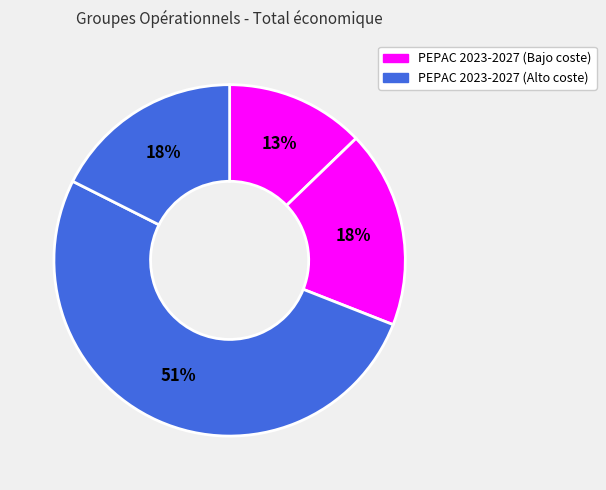

Count the number of slices in the pie.

4